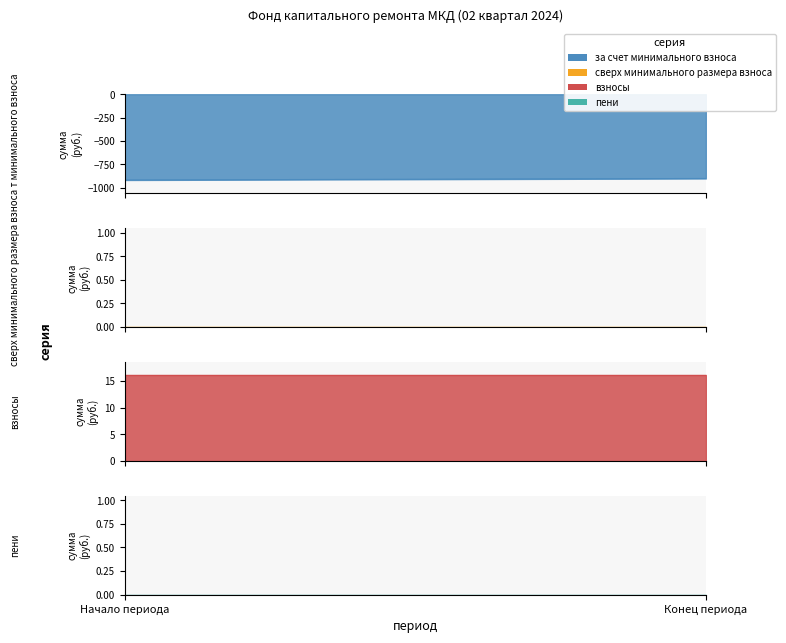

What is the average value of the за счет минимального взноса series?

-909.8